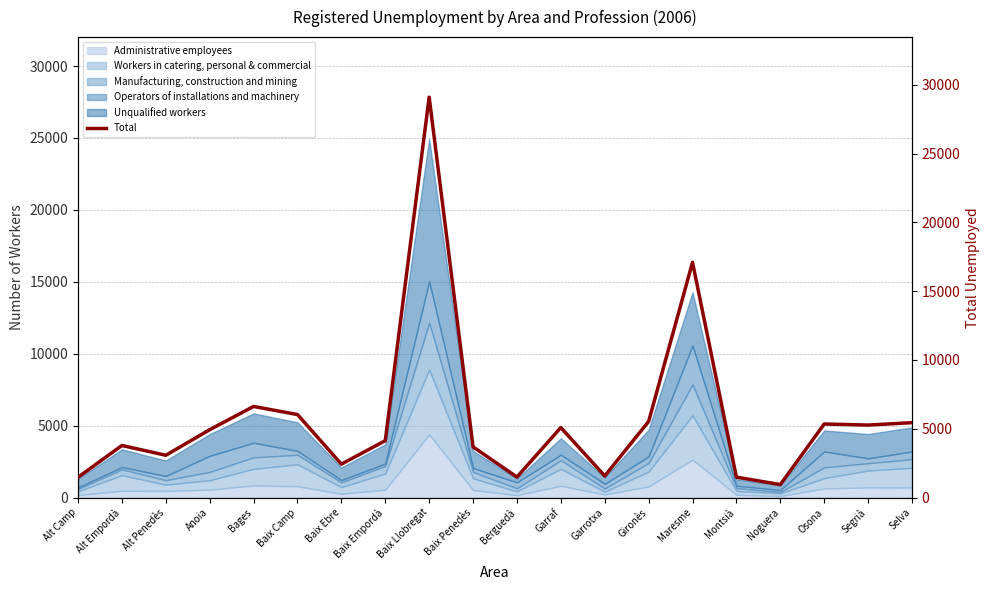

Reading left to right, transcribe all the data shown in this chart.

Alt Camp=1468	Alt Empordà=3783	Alt Penedès=3072	Anoia=4930	Bages=6620	Baix Camp=6030	Baix Ebre=2426	Baix Empordà=4133	Baix Llobregat=29104	Baix Penedès=3682	Berguedà=1487	Garraf=5088	Garrotxa=1565	Gironès=5529	Maresme=17097	Montsià=1481	Noguera=940	Osona=5343	Segrià=5266	Selva=5441